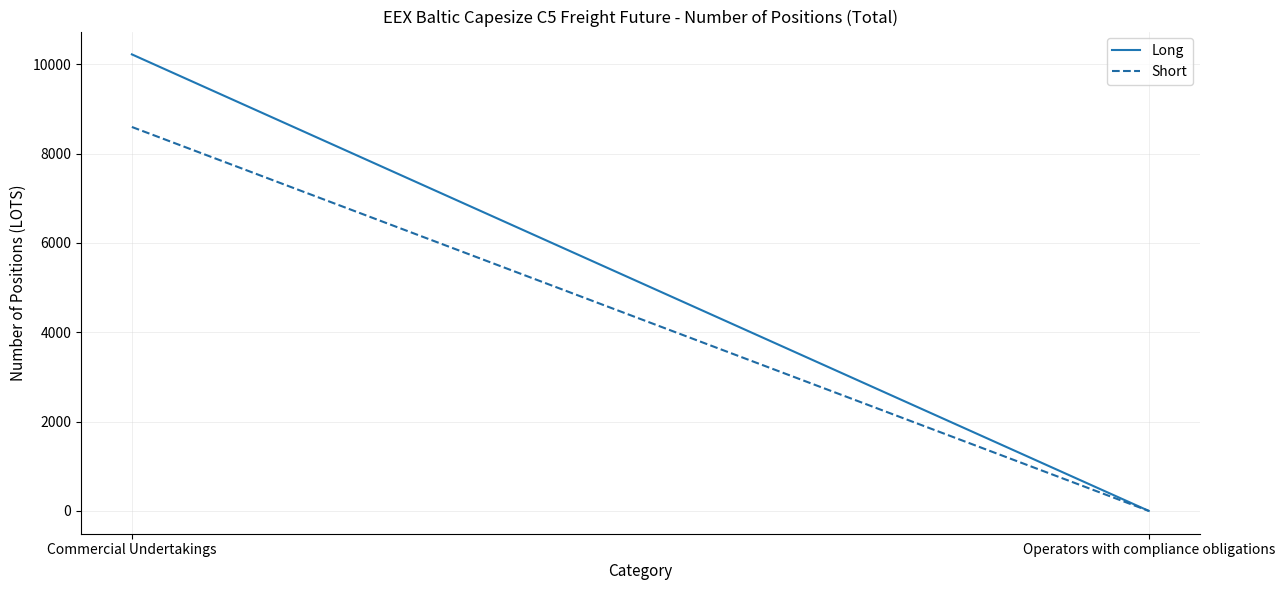

What is the sum of all Short values?

8595